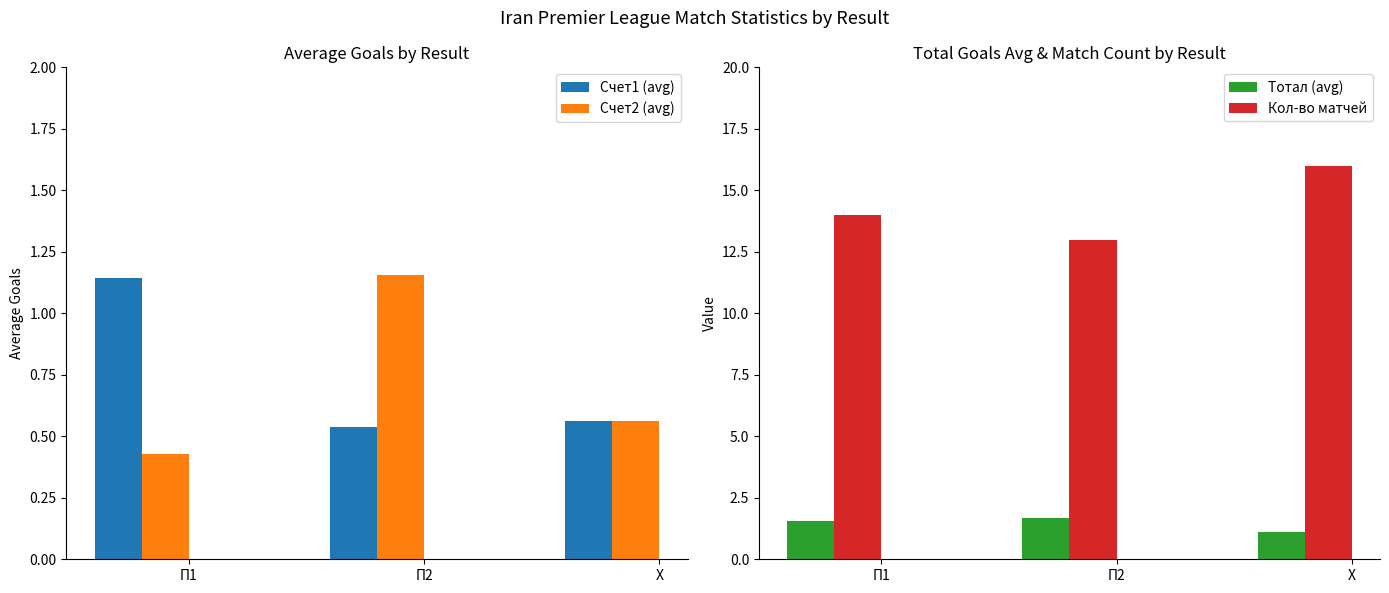

Is the value of Счет1 (avg) at П2 greater than the value of Счет2 (avg) at П1?

Yes